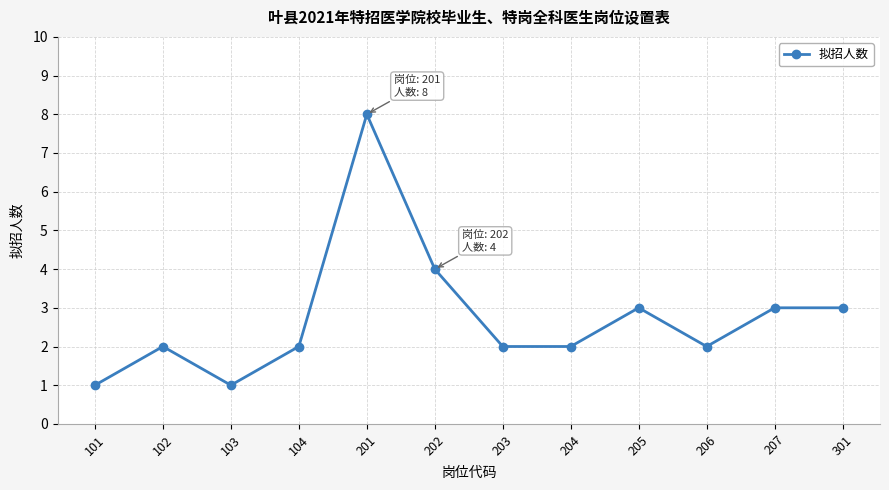

What is the sum of the values at 202 and 205?

7